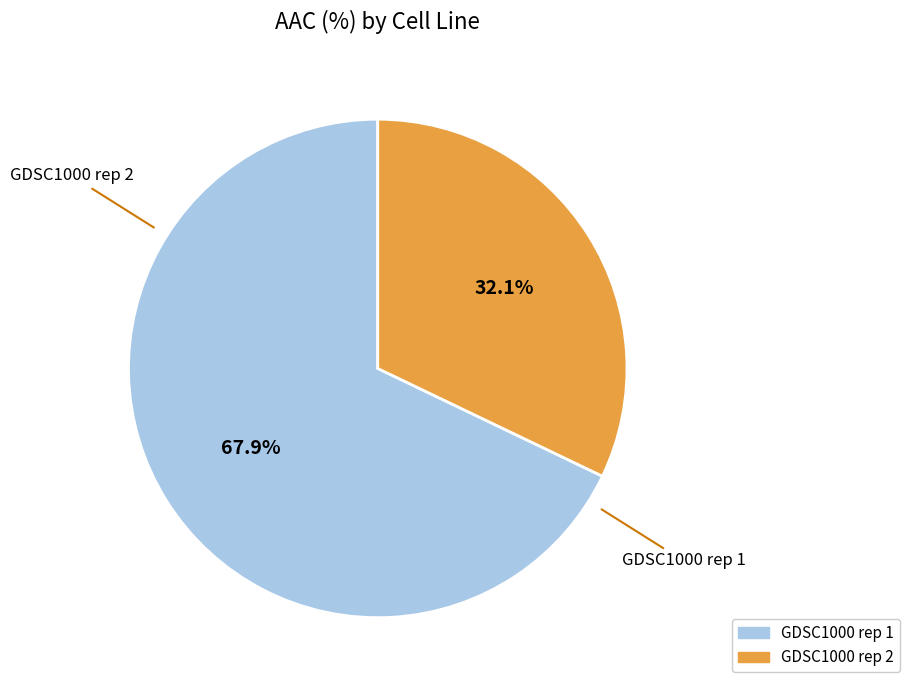

To the nearest percent, what is the average slice percentage?

50%